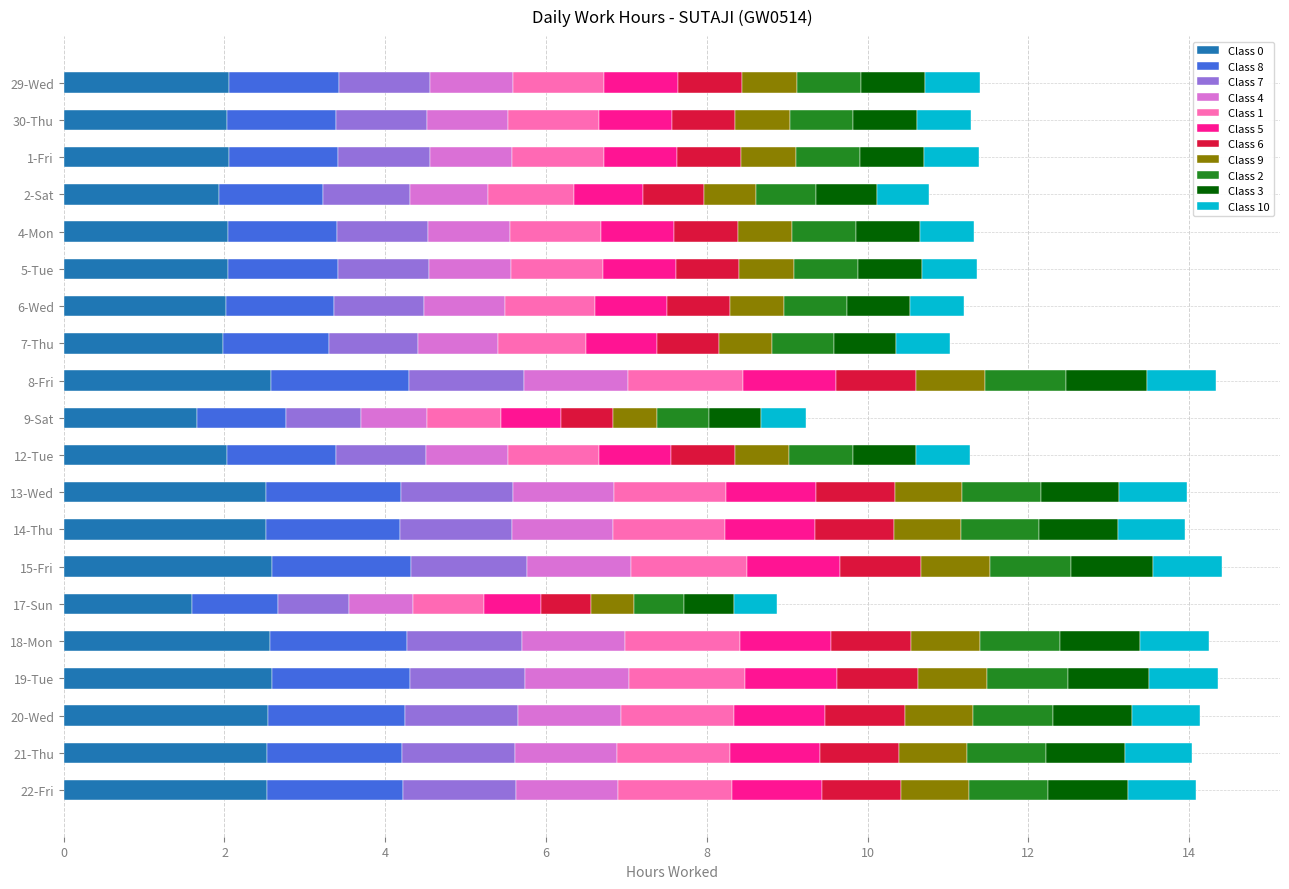

What is the minimum value for Class 0?

1.6